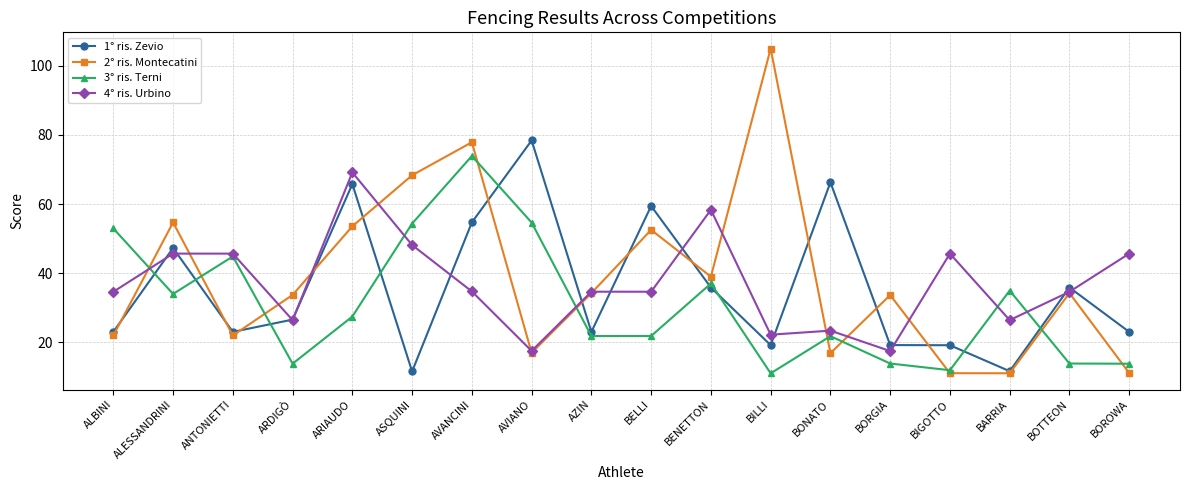

List the series in order of their peak value, lowest first.

4° ris. Urbino, 3° ris. Terni, 1° ris. Zevio, 2° ris. Montecatini